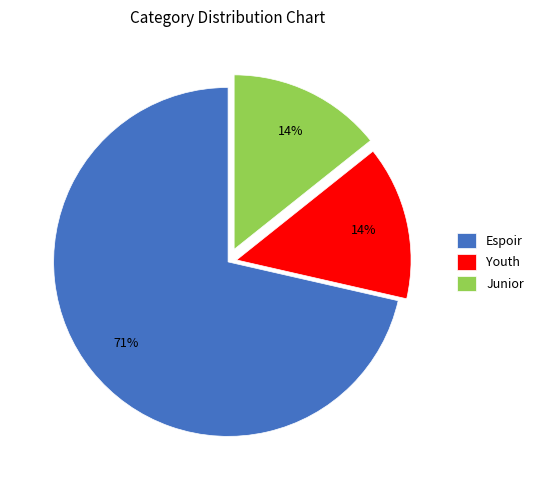

Which category accounts for the majority?

Espoir